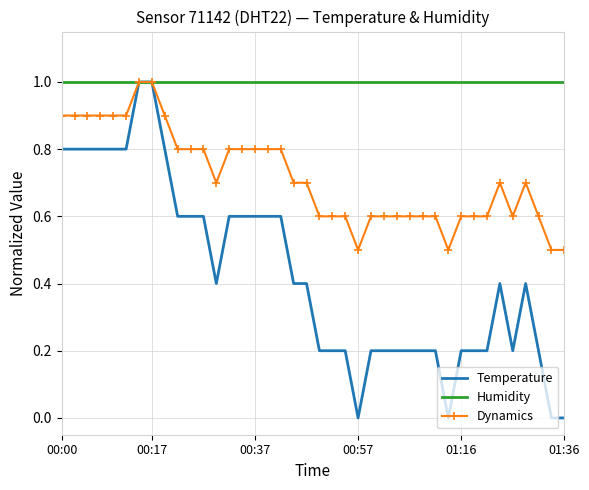

What is the maximum value shown in the chart?

1.0